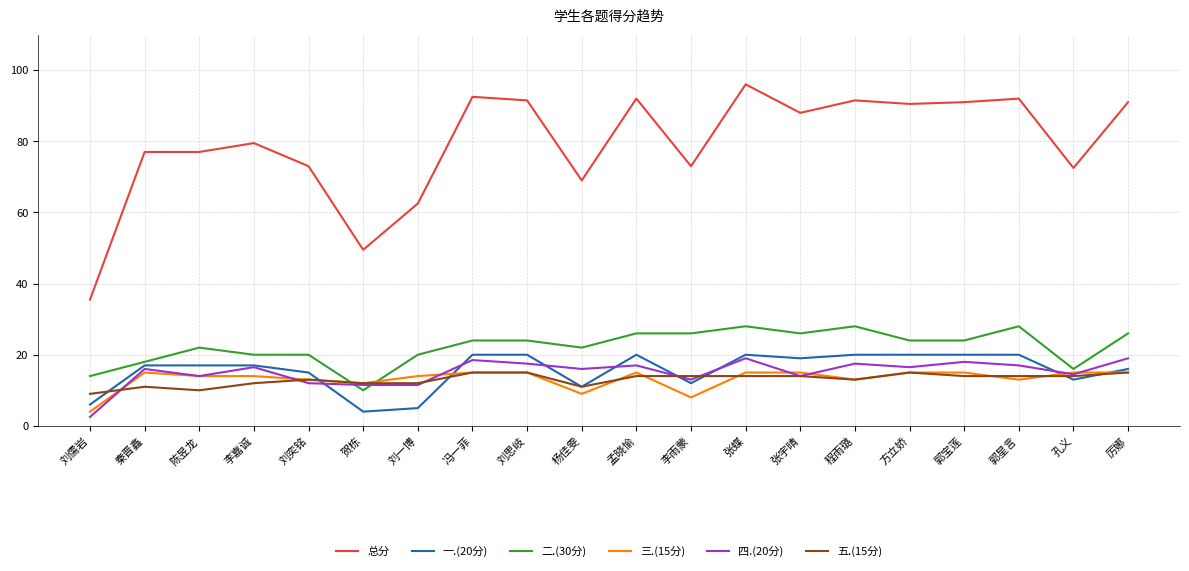

Reading left to right, transcribe all the data shown in this chart.

总分: 35.5	77.0	77.0	79.5	73.0	49.5	62.5	92.5	91.5	69.0	92.0	73.0	96.0	88.0	91.5	90.5	91.0	92.0	72.5	91.0
一.(20分): 6.0	17.0	17.0	17.0	15.0	4.0	5.0	20.0	20.0	11.0	20.0	12.0	20.0	19.0	20.0	20.0	20.0	20.0	13.0	16.0
二.(30分): 14.0	18.0	22.0	20.0	20.0	10.0	20.0	24.0	24.0	22.0	26.0	26.0	28.0	26.0	28.0	24.0	24.0	28.0	16.0	26.0
三.(15分): 4.0	15.0	14.0	14.0	13.0	12.0	14.0	15.0	15.0	9.0	15.0	8.0	15.0	15.0	13.0	15.0	15.0	13.0	15.0	15.0
四.(20分): 2.5	16.0	14.0	16.5	12.0	11.5	11.5	18.5	17.5	16.0	17.0	13.0	19.0	14.0	17.5	16.5	18.0	17.0	14.5	19.0
五.(15分): 9.0	11.0	10.0	12.0	13.0	12.0	12.0	15.0	15.0	11.0	14.0	14.0	14.0	14.0	13.0	15.0	14.0	14.0	14.0	15.0